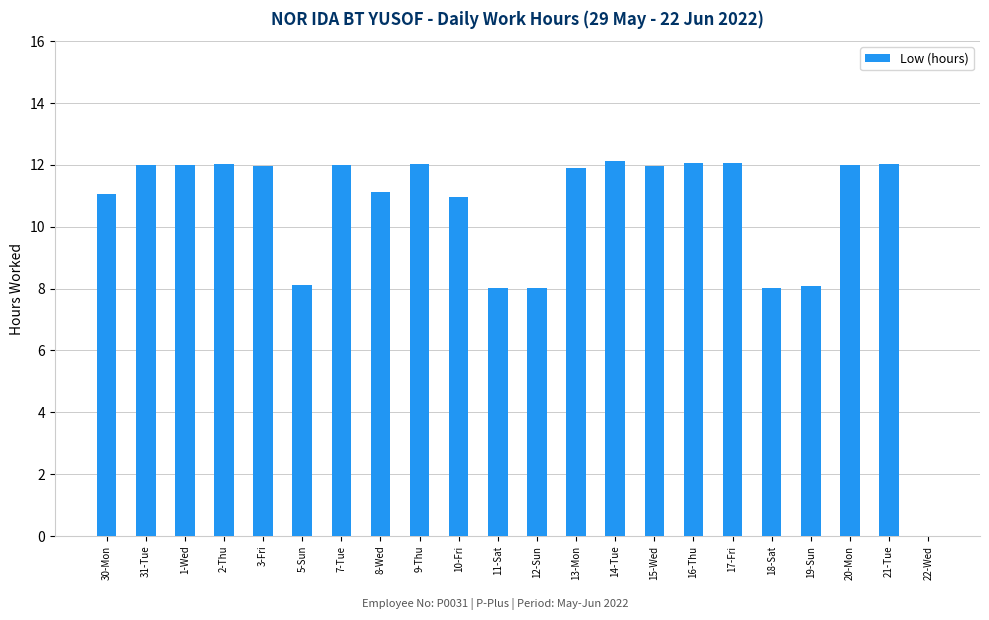

What is the greatest value displayed?

12.1